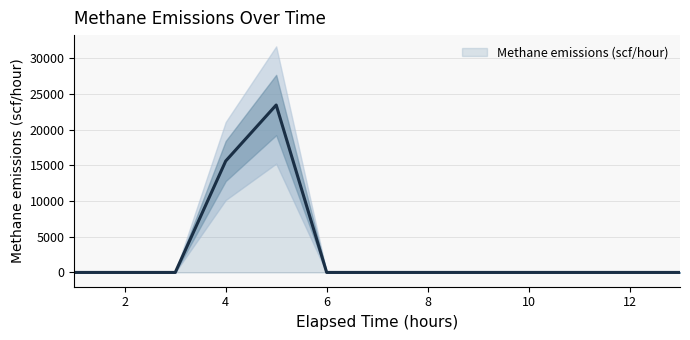

What is the maximum value for Methane emissions (scf/hour)?

23440